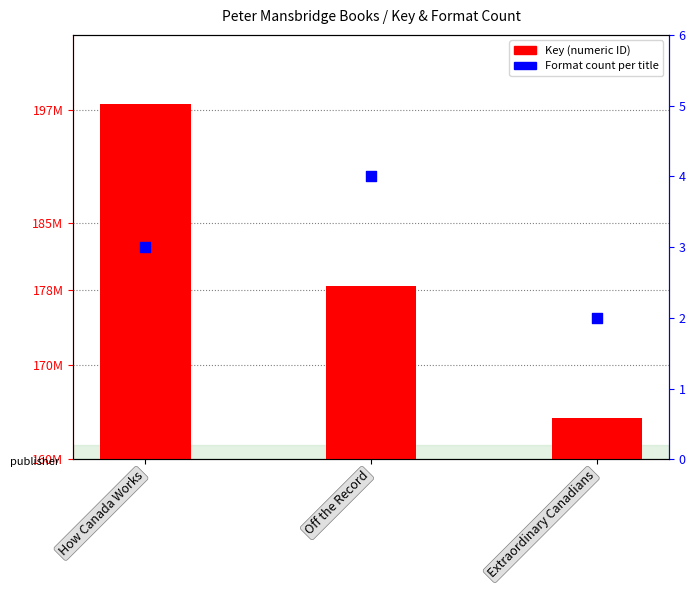

What is the total value across all series at How Canada Works?

197710763